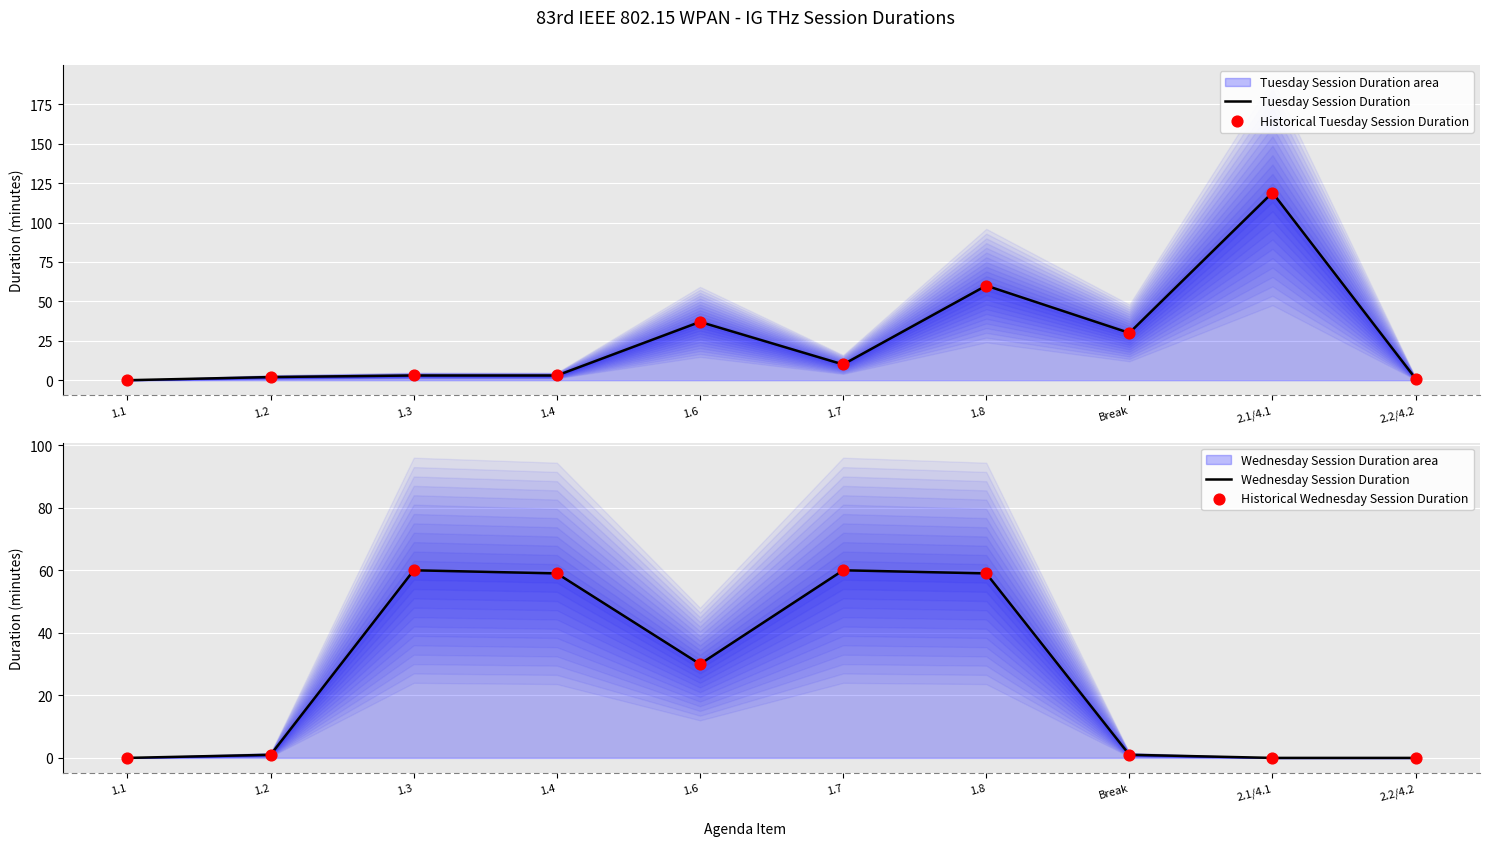

What is the total value across all series at Break?

62